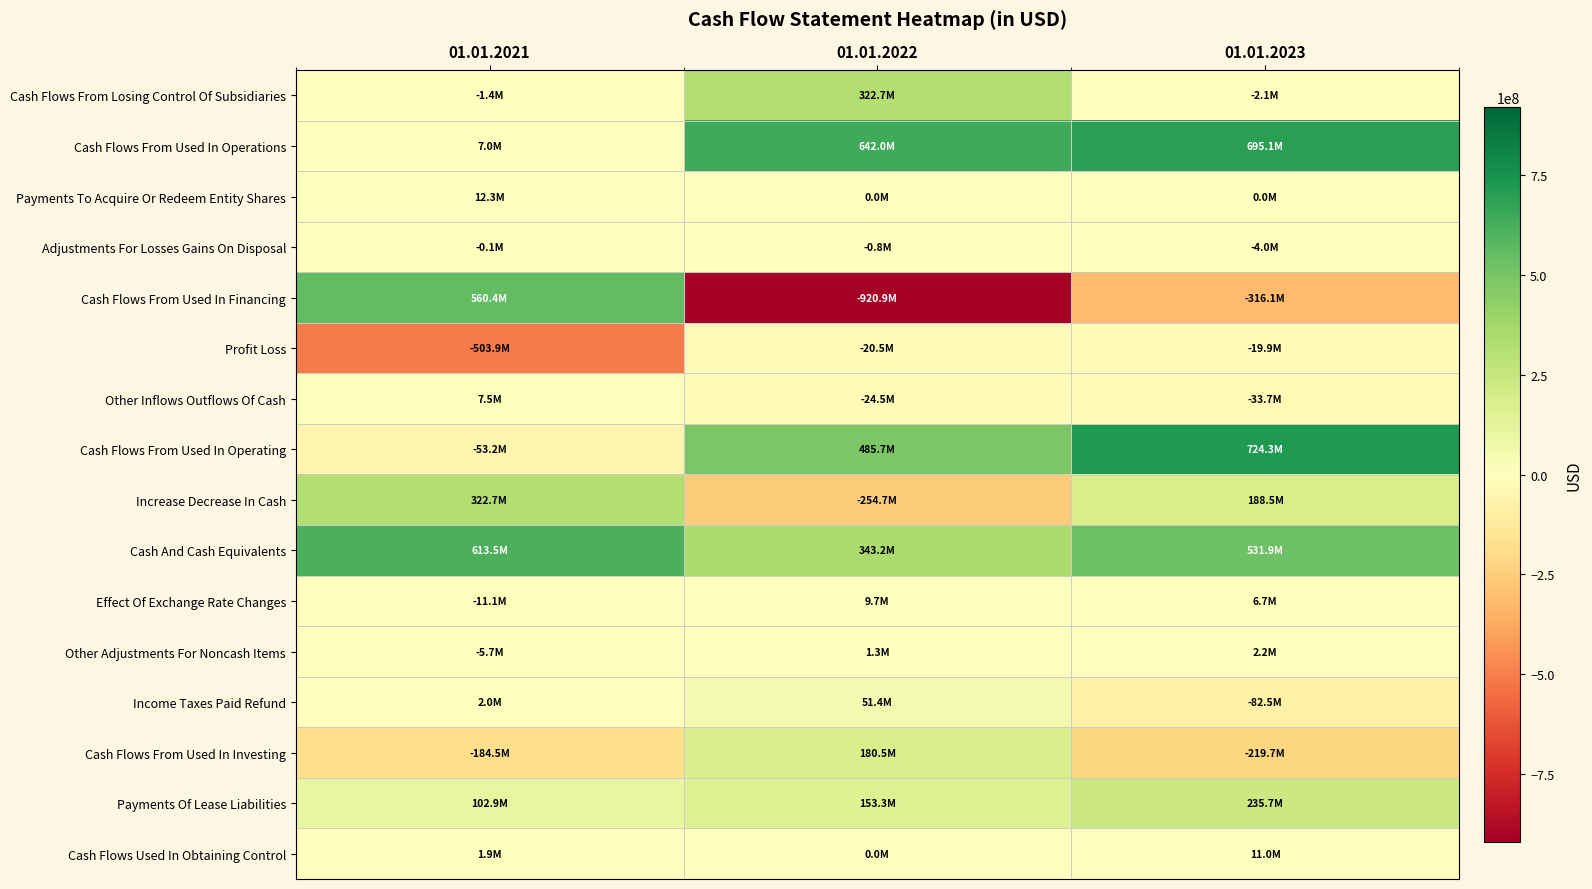

At 01.01.2021, list the series in order from smallest to largest.

Profit Loss, Cash Flows From Used In Investing, Cash Flows From Used In Operating, Effect Of Exchange Rate Changes, Other Adjustments For Noncash Items, Cash Flows From Losing Control Of Subsidiaries, Adjustments For Losses Gains On Disposal, Cash Flows Used In Obtaining Control, Income Taxes Paid Refund, Cash Flows From Used In Operations, Other Inflows Outflows Of Cash, Payments To Acquire Or Redeem Entity Shares, Payments Of Lease Liabilities, Increase Decrease In Cash, Cash Flows From Used In Financing, Cash And Cash Equivalents